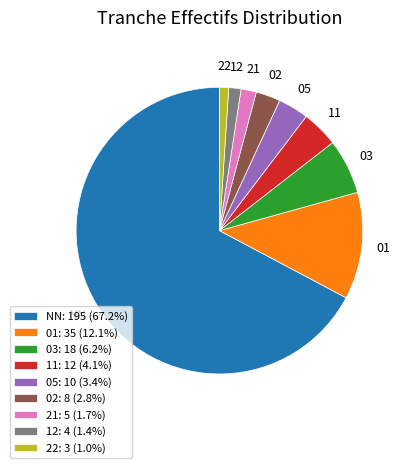

Combined, do 02: 8 (2.8%) and 05: 10 (3.4%) account for over 50%?

No